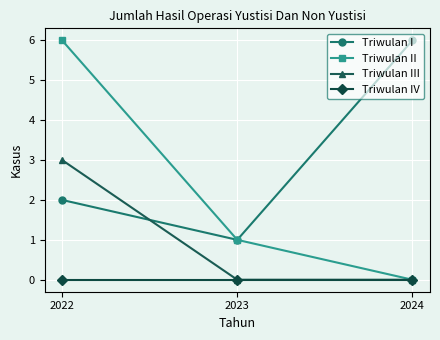

Reading left to right, list all the values displayed in this chart.

Triwulan I: 2	1	6
Triwulan II: 6	1	0
Triwulan III: 3	0	0
Triwulan IV: 0	0	0